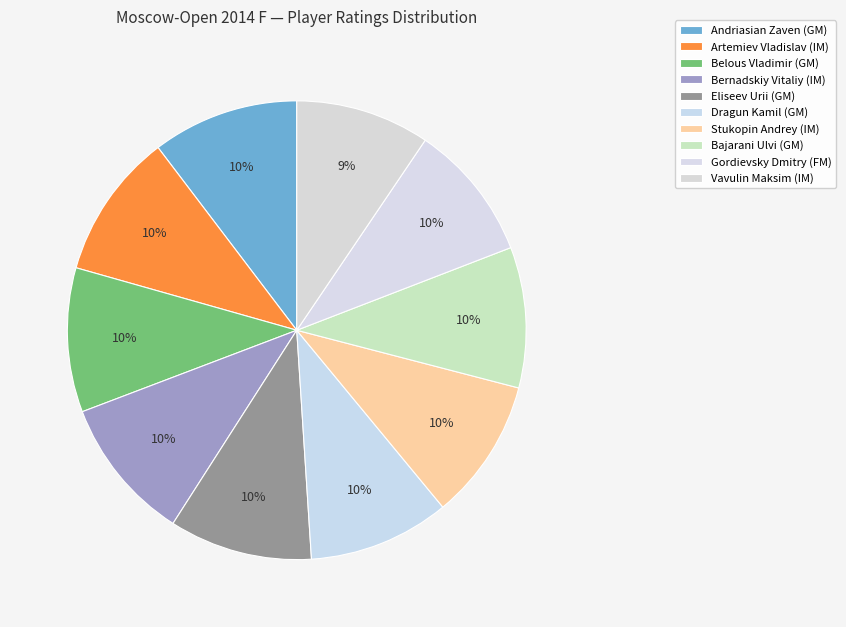

Rank the categories by value from highest to lowest.

Andriasian Zaven (GM), Artemiev Vladislav (IM), Belous Vladimir (GM), Bernadskiy Vitaliy (IM), Eliseev Urii (GM), Dragun Kamil (GM), Stukopin Andrey (IM), Bajarani Ulvi (GM), Gordievsky Dmitry (FM), Vavulin Maksim (IM)